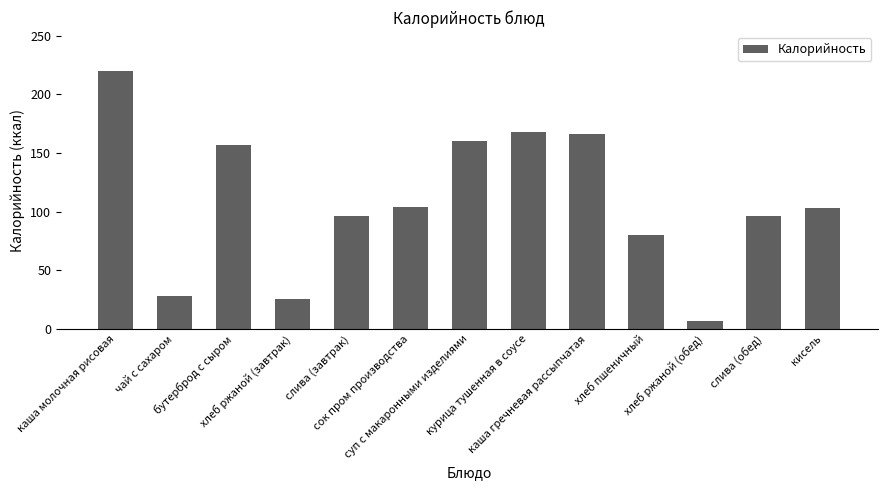

What is the sum of all values?

1411